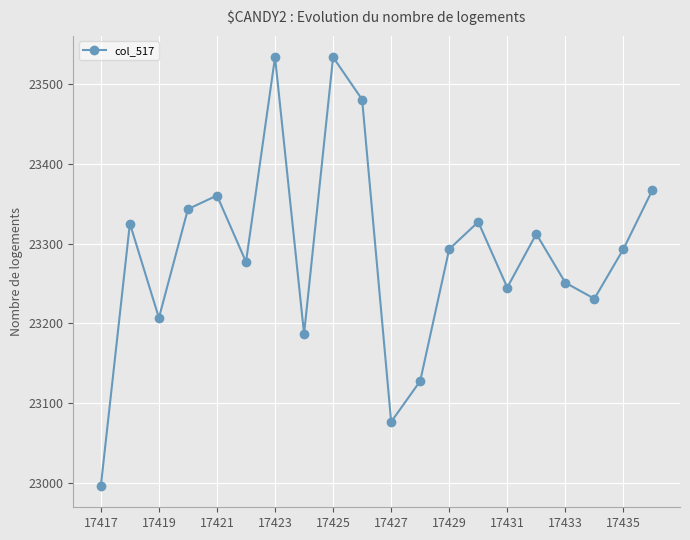

What is the minimum value shown in the chart?

22997